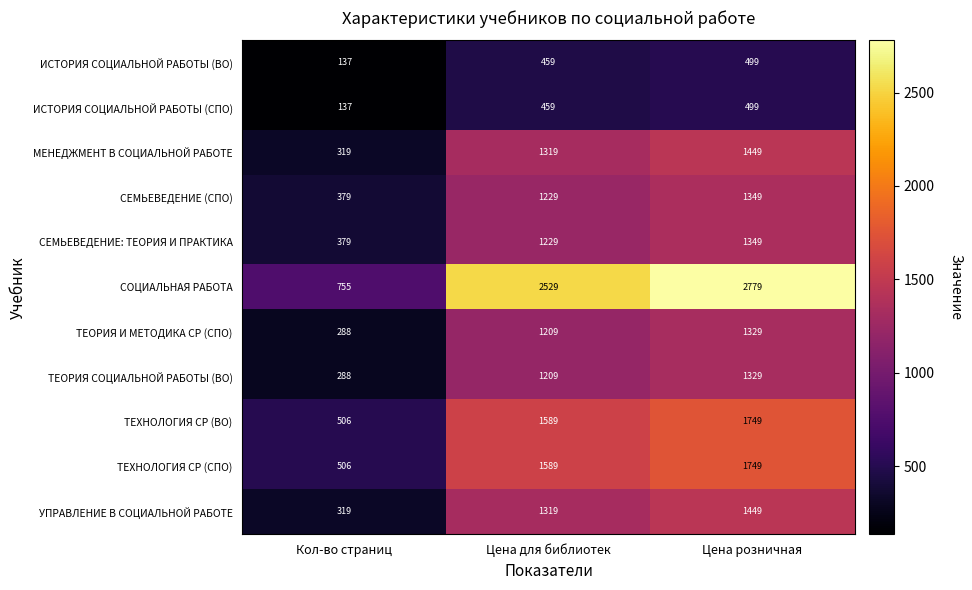

True or false: ИСТОРИЯ СОЦИАЛЬНОЙ РАБОТЫ (ВО) has a value of 95 at Кол-во страниц.

False